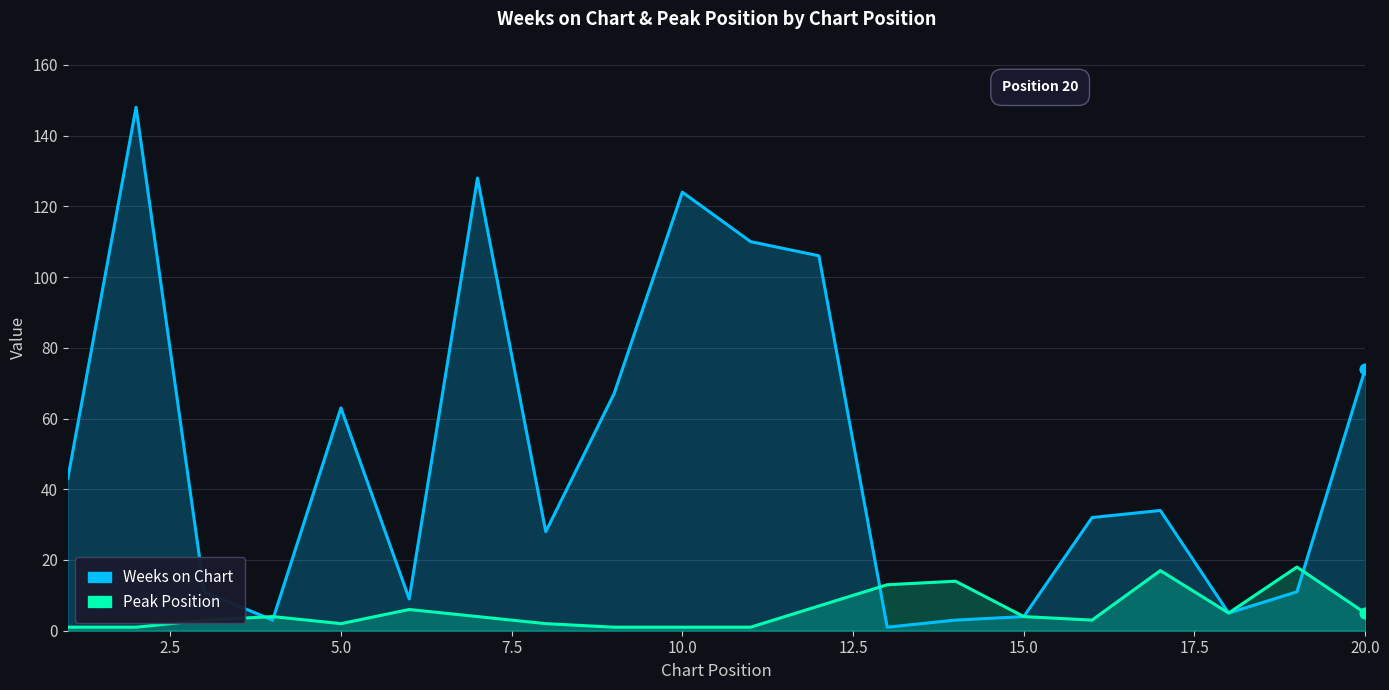

Is the value of Weeks on Chart at 17.5 greater than the value of Peak Position at 12.5?

Yes